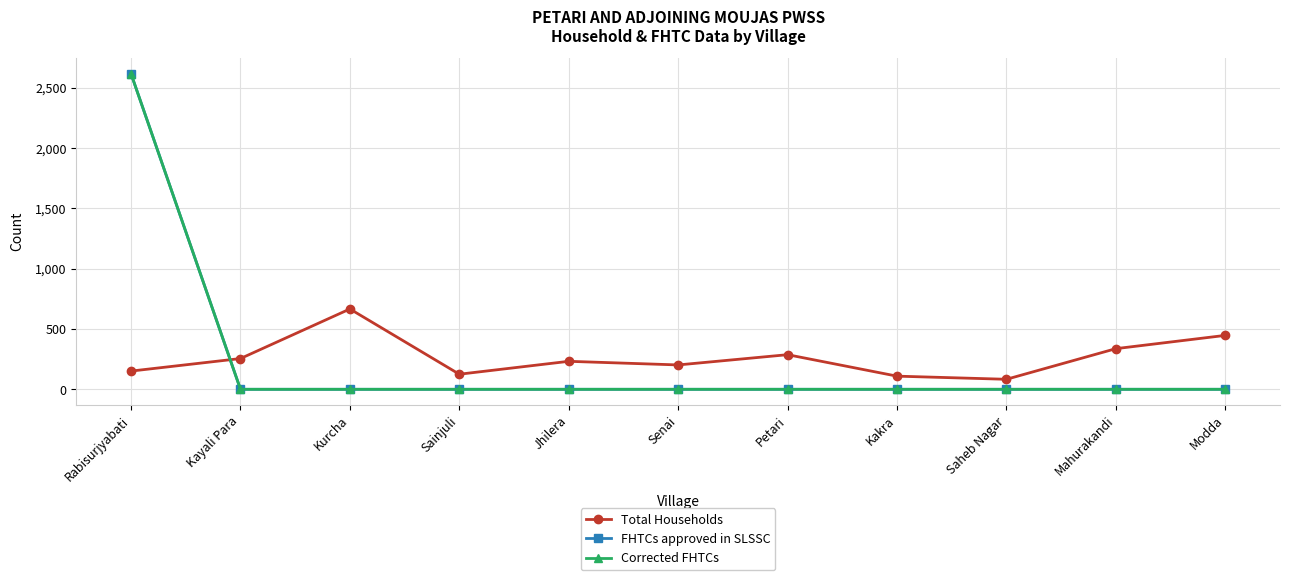

What position from the left is Modda?

11